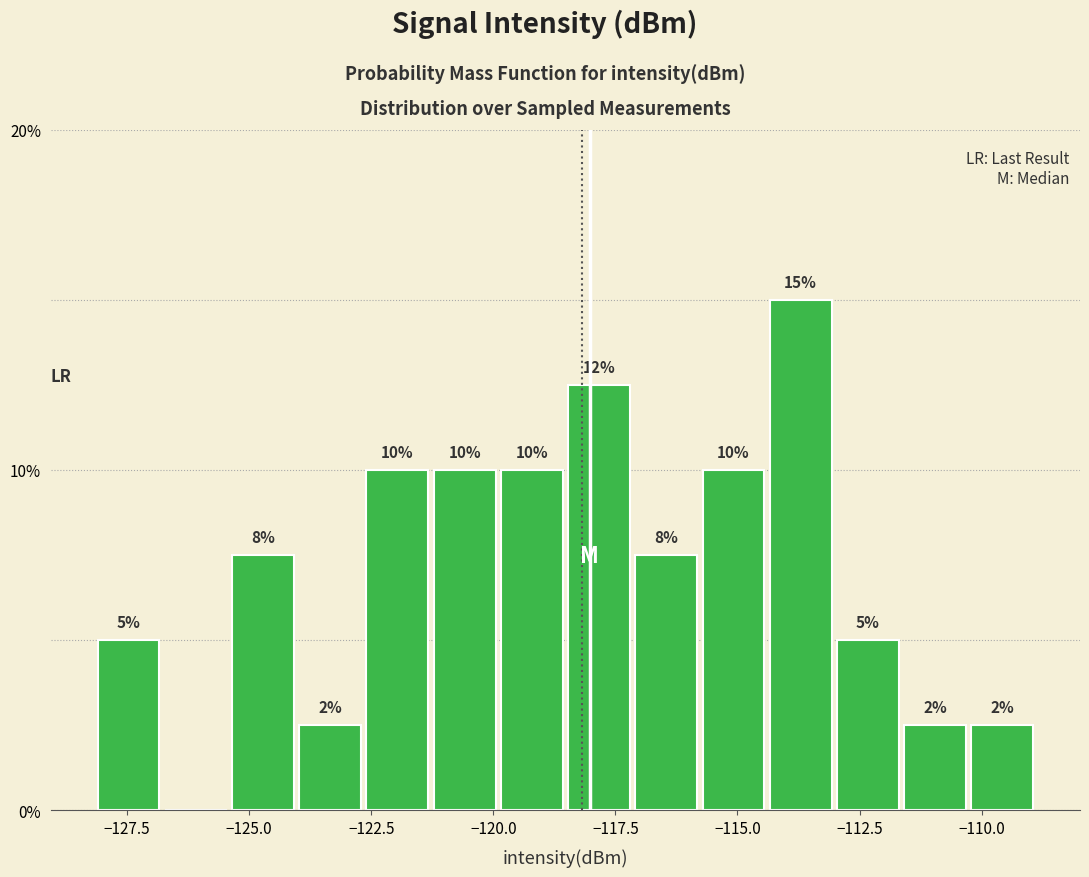

Read against the x-axis, roughly where is the centre of the tallest bar?

-113.5